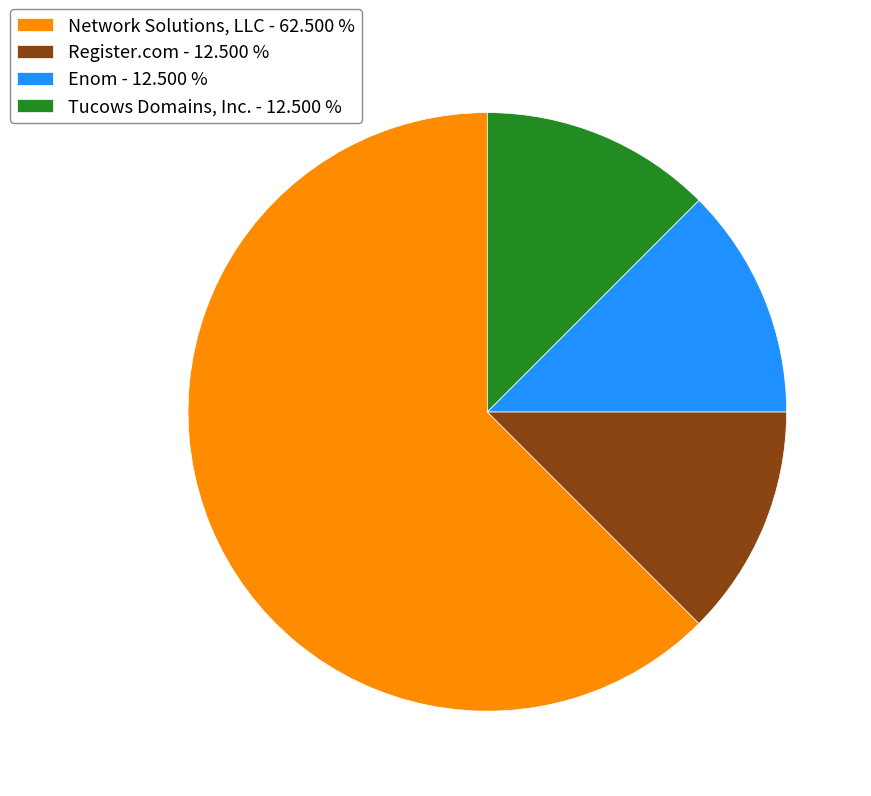

Does Network Solutions, LLC - 62.500 % account for over 50% of the chart?

Yes